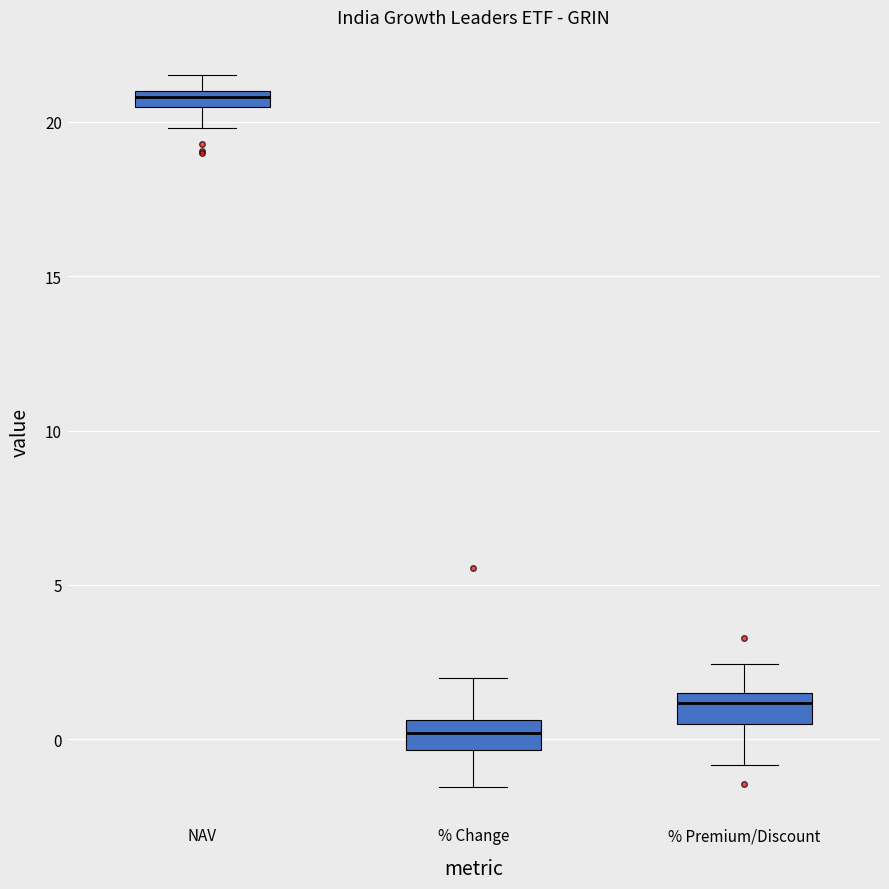

Which box's median line is the highest?

NAV